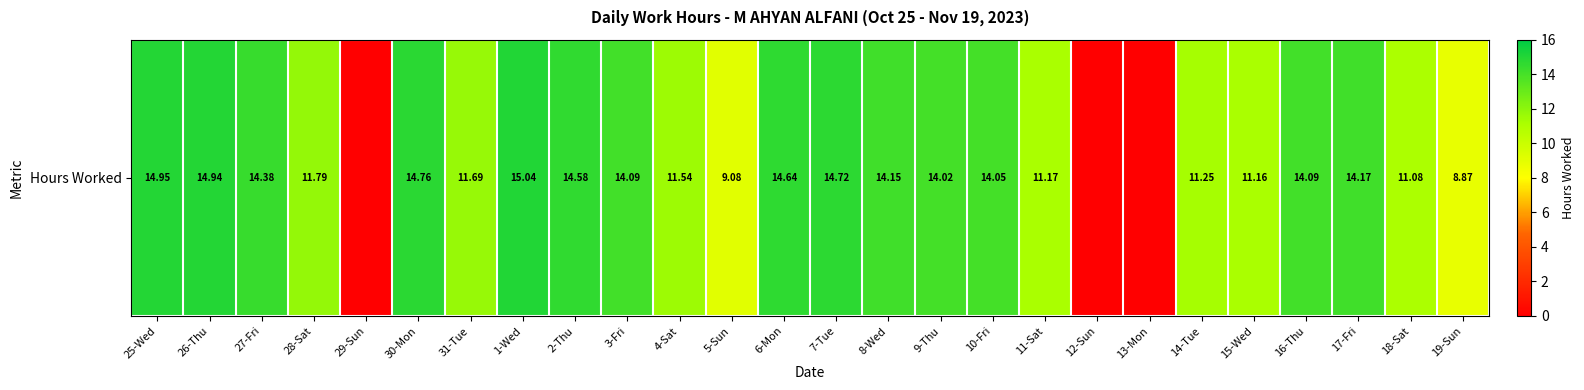

Rank the categories by value from highest to lowest.

1-Wed, 25-Wed, 26-Thu, 30-Mon, 7-Tue, 6-Mon, 2-Thu, 27-Fri, 17-Fri, 8-Wed, 3-Fri, 16-Thu, 10-Fri, 9-Thu, 28-Sat, 31-Tue, 4-Sat, 14-Tue, 11-Sat, 15-Wed, 18-Sat, 5-Sun, 19-Sun, 29-Sun, 12-Sun, 13-Mon